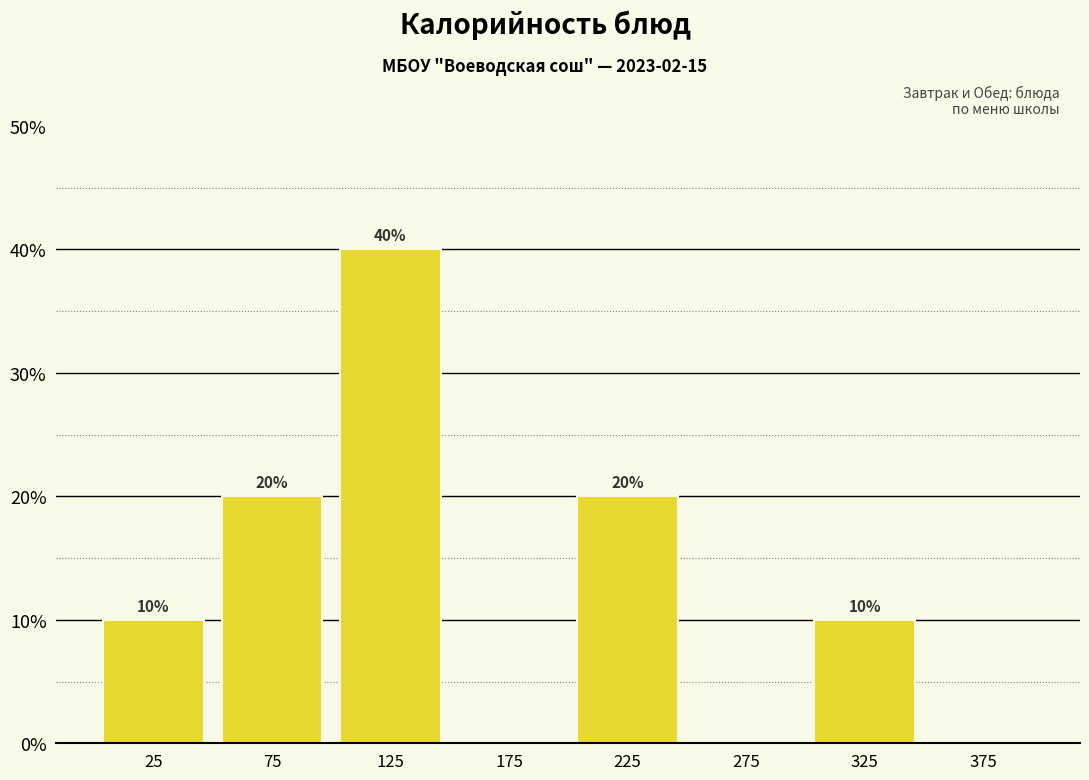

Reading right to left, what are all the values shown in this chart?

375=0	325=10	275=0	225=20	175=0	125=40	75=20	25=10